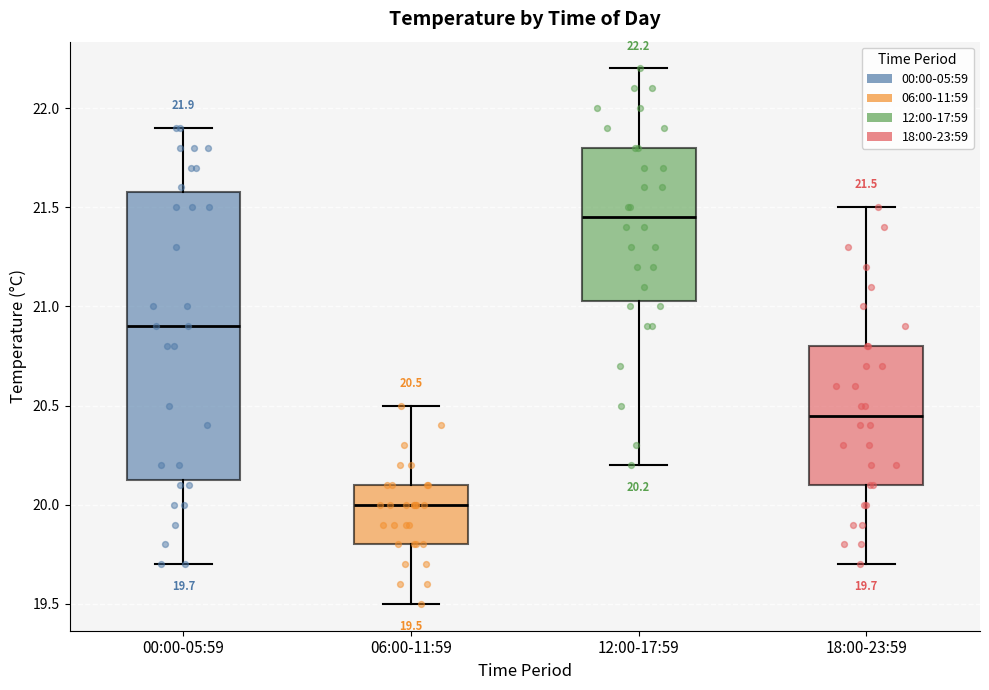

Which box's median line is the lowest?

06:00-11:59